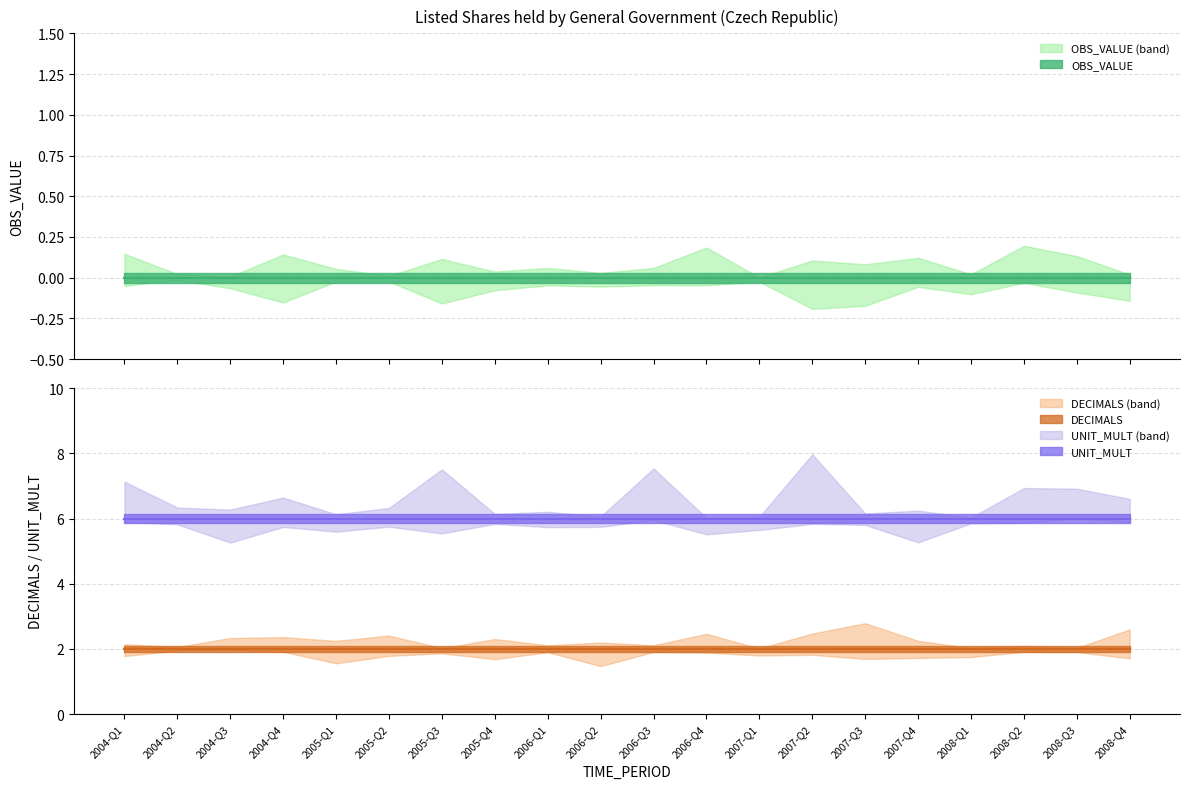

At 2005-Q3, list the series in order from smallest to largest.

OBS_VALUE, DECIMALS, UNIT_MULT